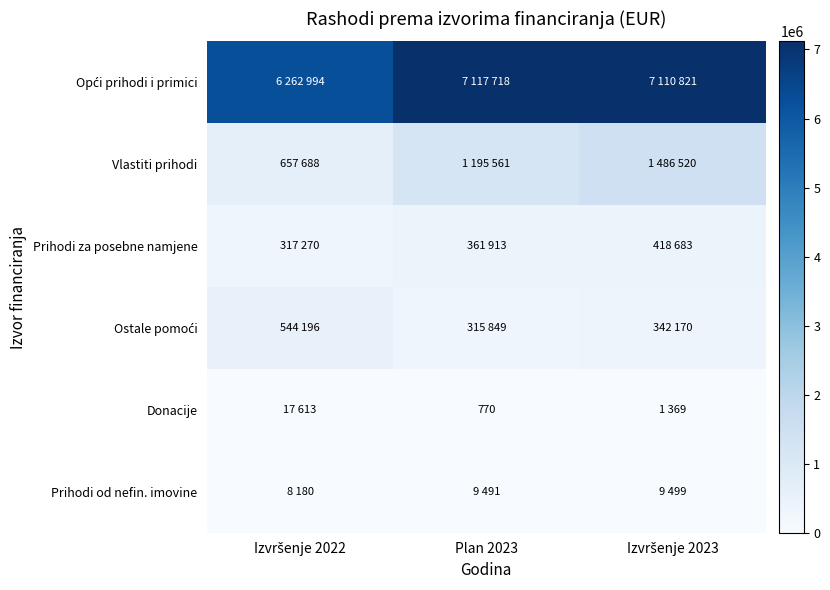

At how many categories does at least one series exceed 6101018?

3